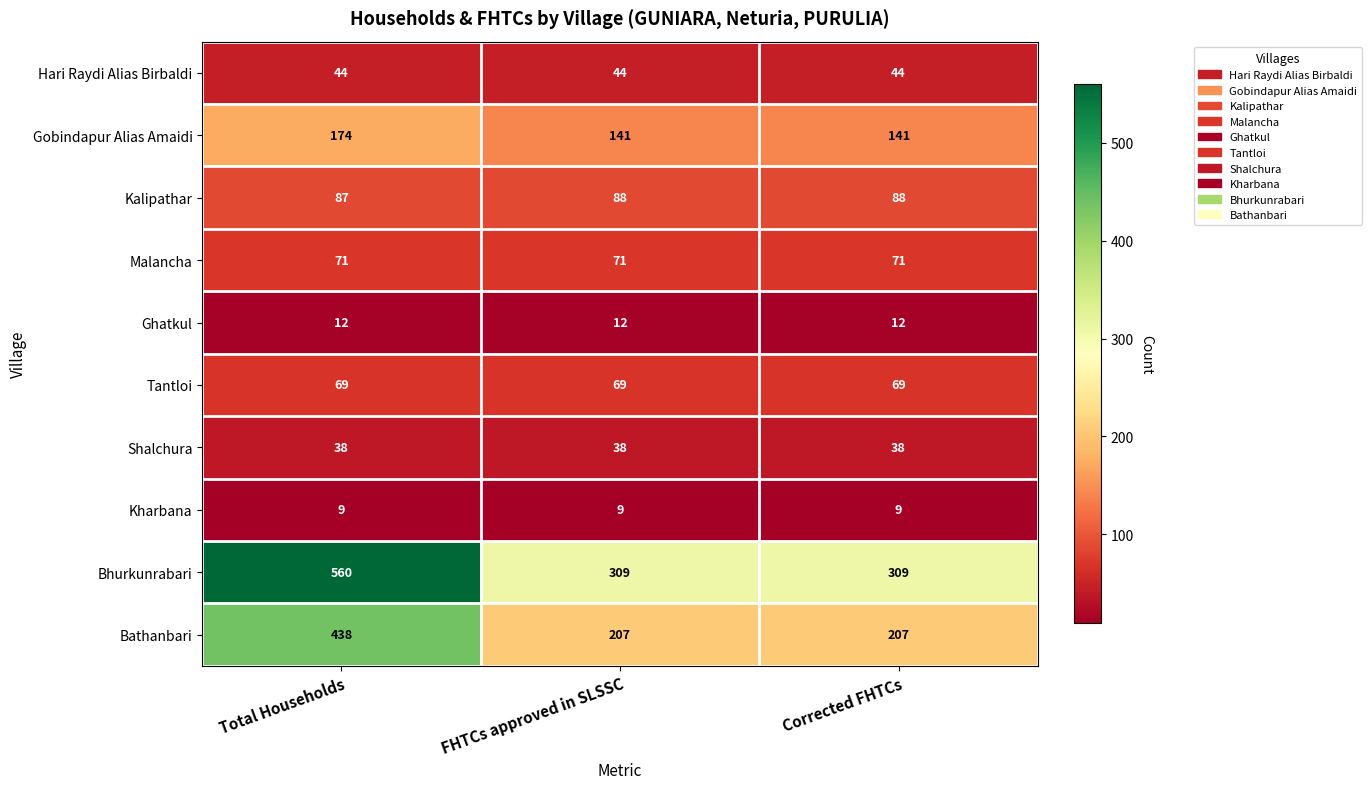

Rank the series at Total Households from highest to lowest value.

Bhurkunrabari, Bathanbari, Gobindapur Alias Amaidi, Kalipathar, Malancha, Tantloi, Hari Raydi Alias Birbaldi, Shalchura, Ghatkul, Kharbana